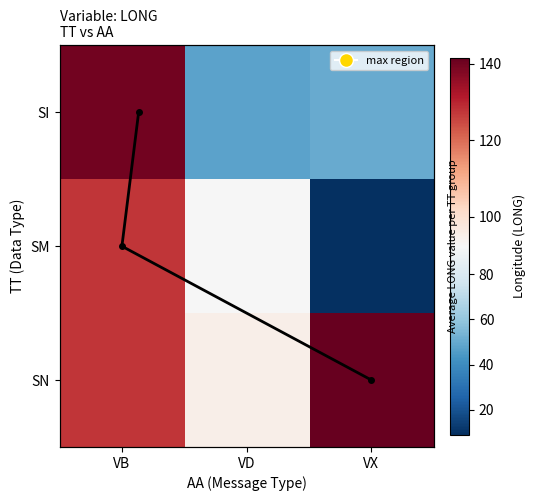

How many categories are shown in the chart?

3